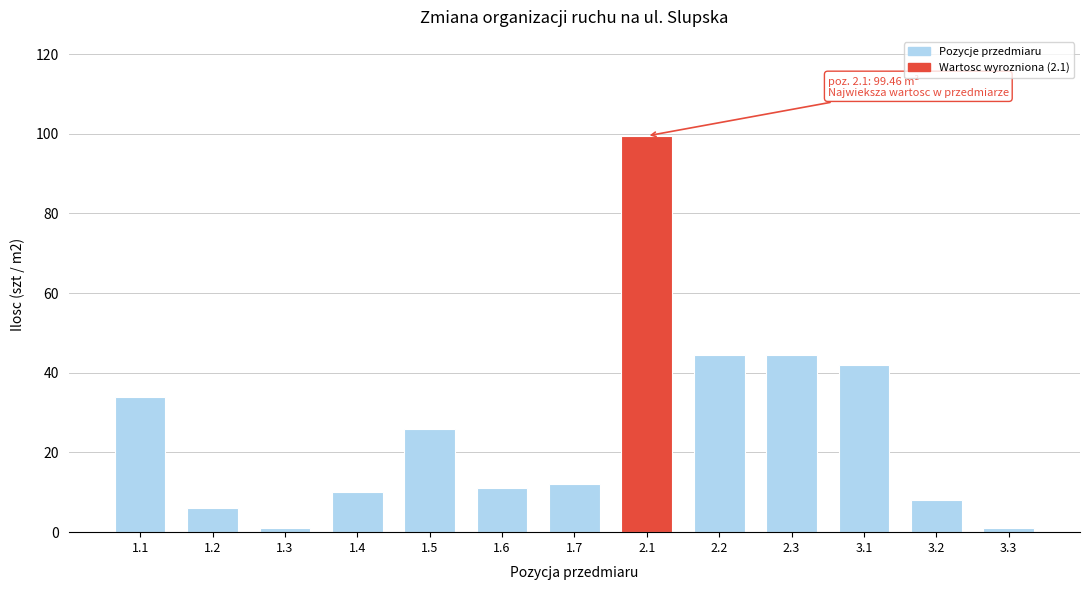

Reading right to left, extract all data points from this chart.

1.0	8.0	42.0	44.5	44.5	99.5	12.0	11.0	26.0	10.0	1.0	6.0	34.0